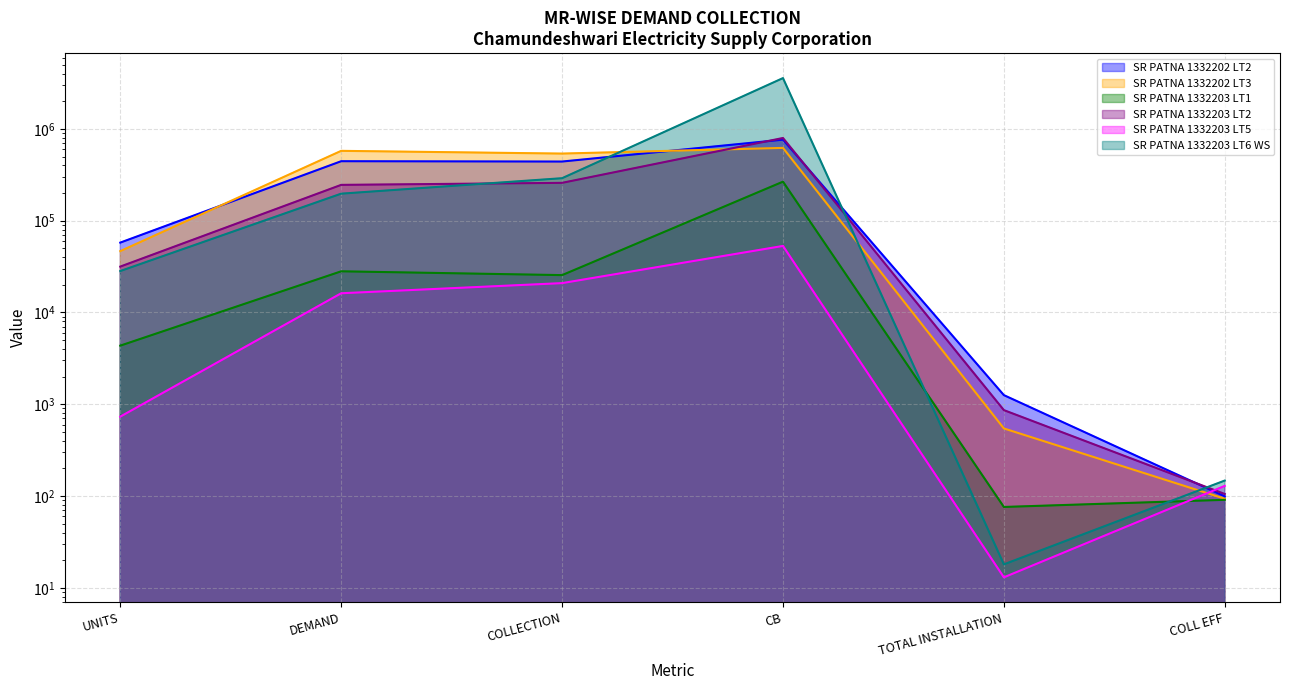

Does the chart have visible grid lines?

Yes